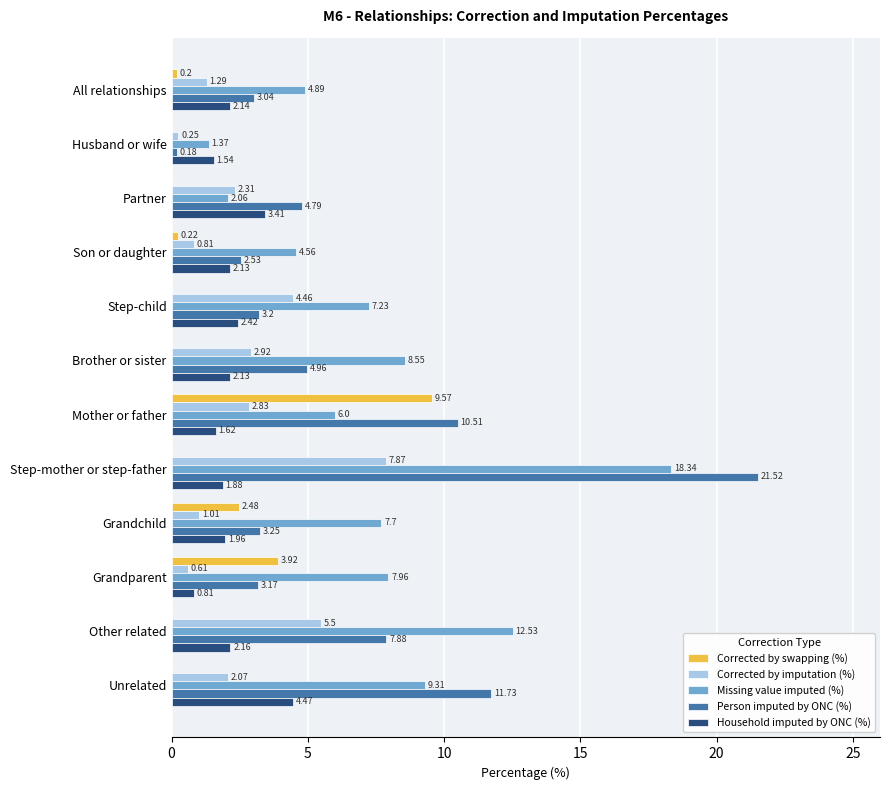

At which label does Corrected by imputation (%) reach its peak?

Step-mother or step-father